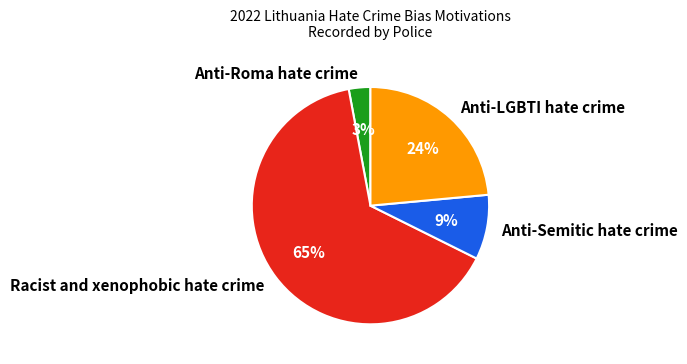

Which slice is the largest?

Racist and xenophobic hate crime